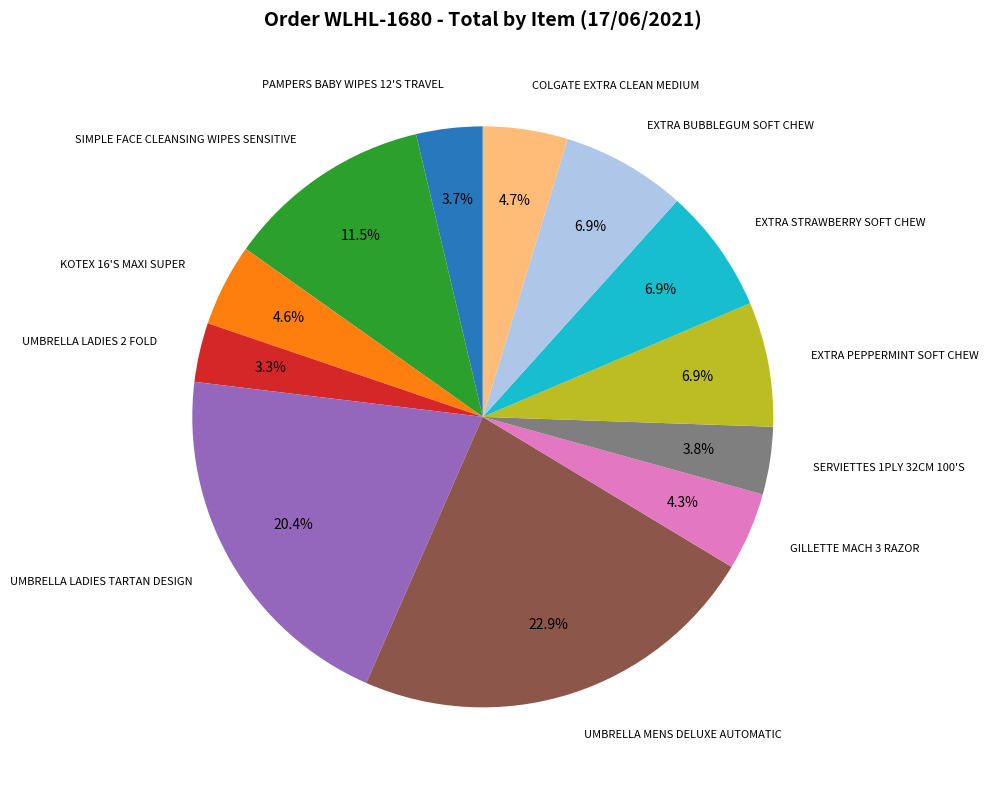

Does any single category account for the majority?

No